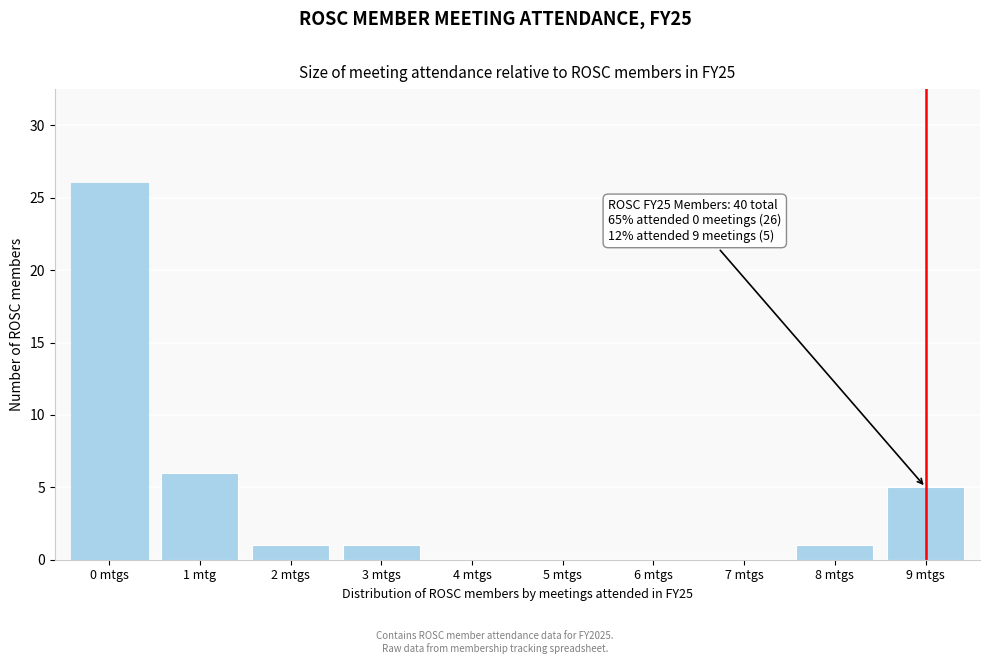

Reading left to right, transcribe all the data shown in this chart.

0 mtgs=26	1 mtg=6	2 mtgs=1	3 mtgs=1	4 mtgs=0	5 mtgs=0	6 mtgs=0	7 mtgs=0	8 mtgs=1	9 mtgs=5